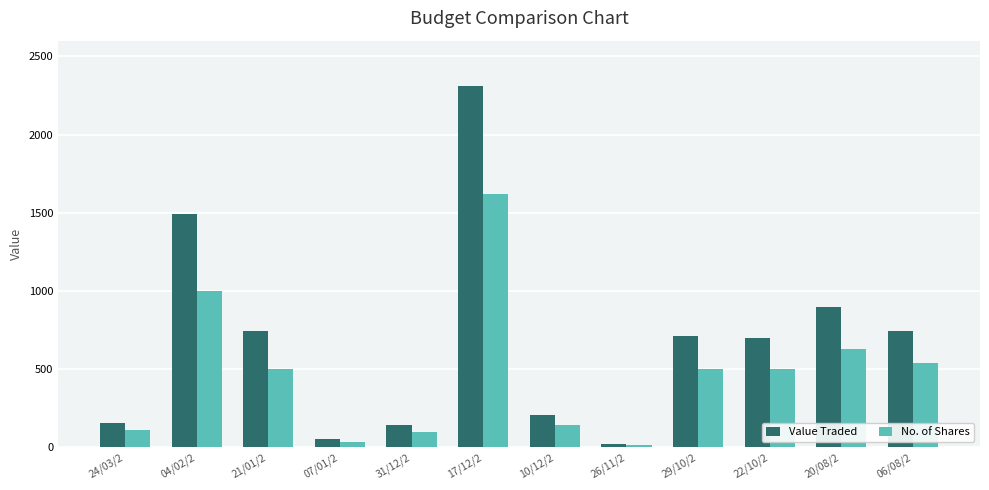

List the series in order of their overall mean, lowest first.

No. of Shares, Value Traded